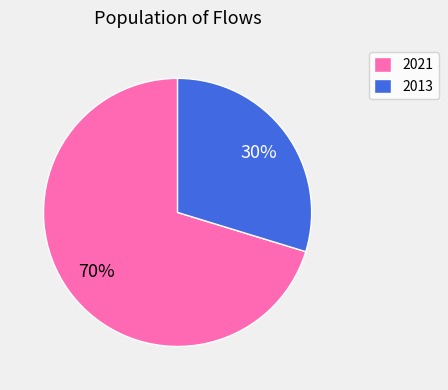

What is the largest slice in the pie chart?

2021